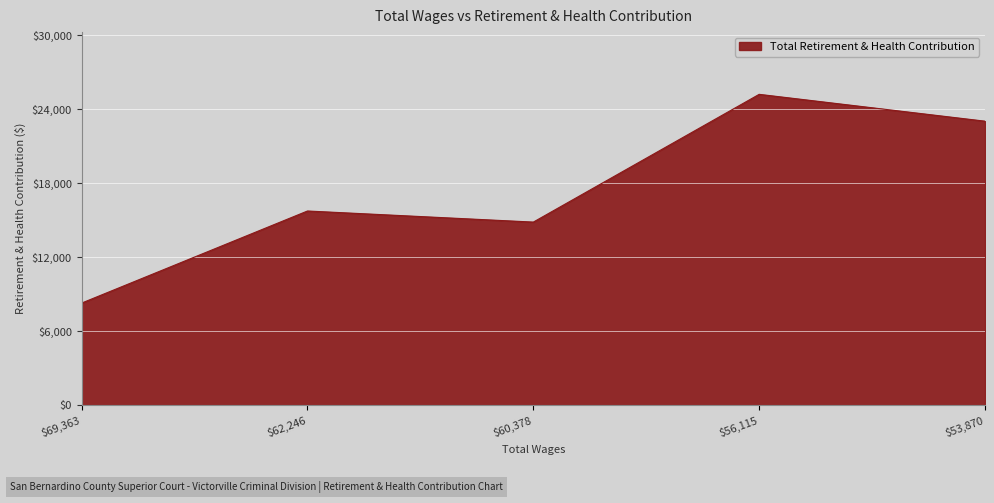

What value does the data have at $69,363?

8299